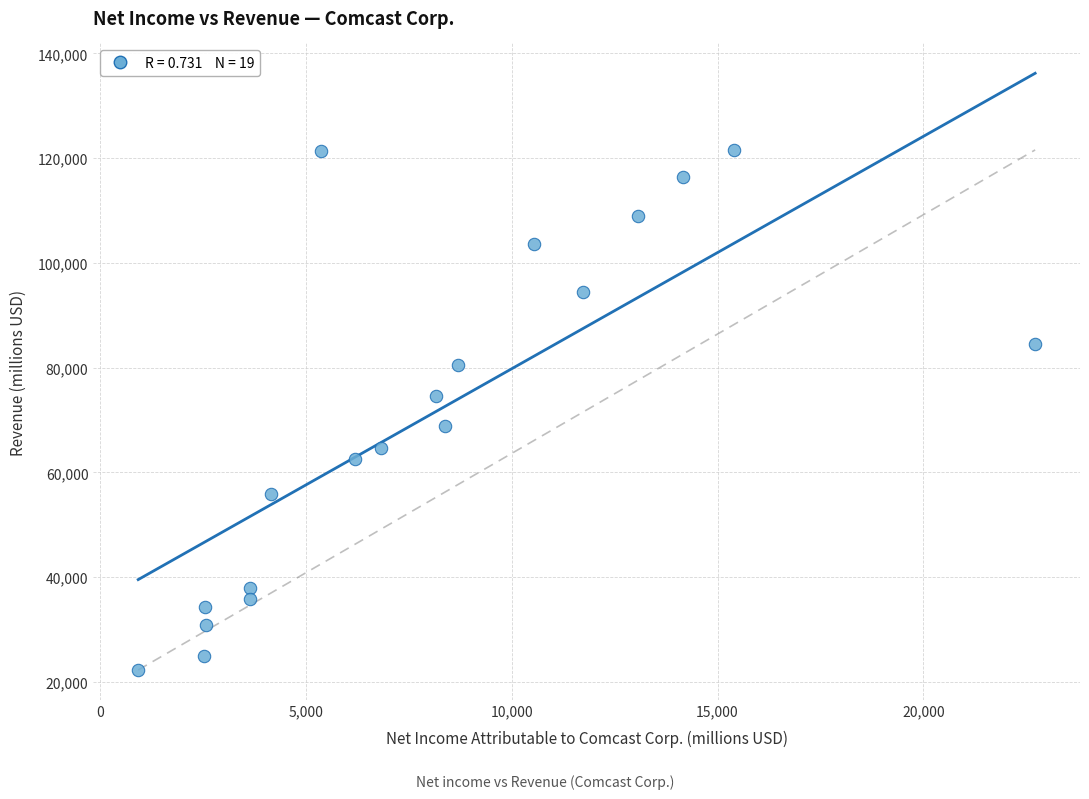

What is the range of X values (max minus min)?

21786